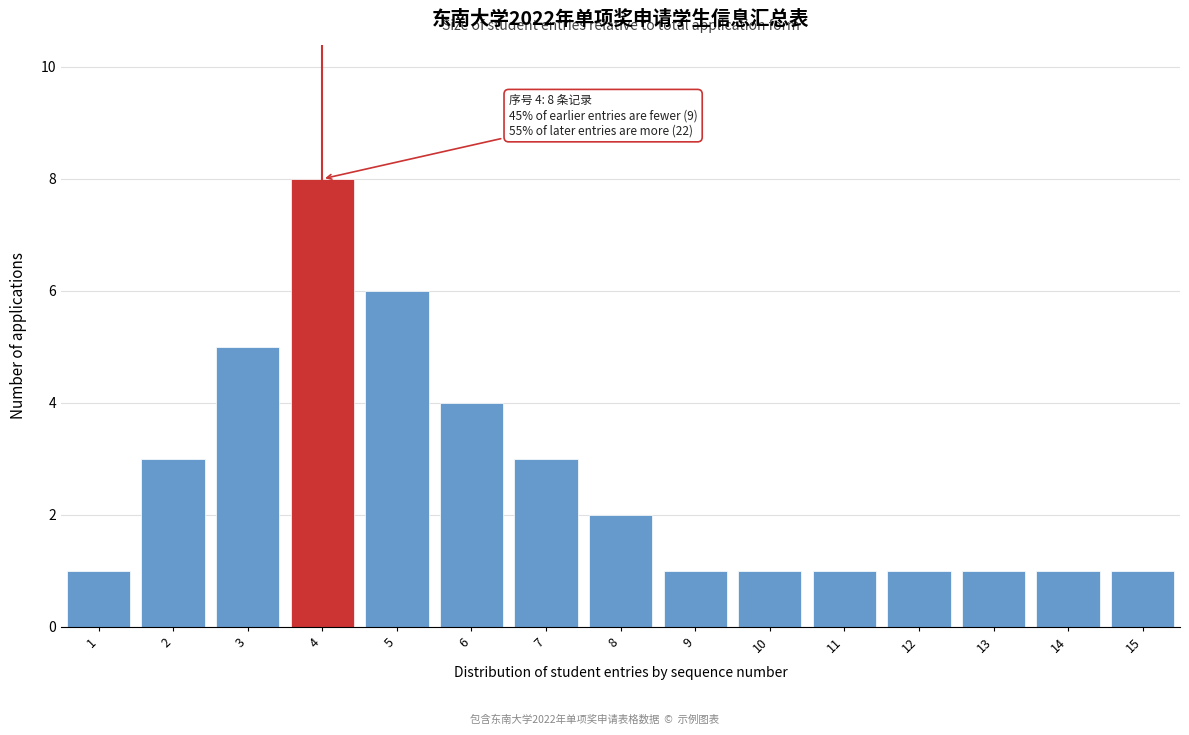

Reading left to right, what are all the values shown in this chart?

1=1	2=3	3=5	4=8	5=6	6=4	7=3	8=2	9=1	10=1	11=1	12=1	13=1	14=1	15=1